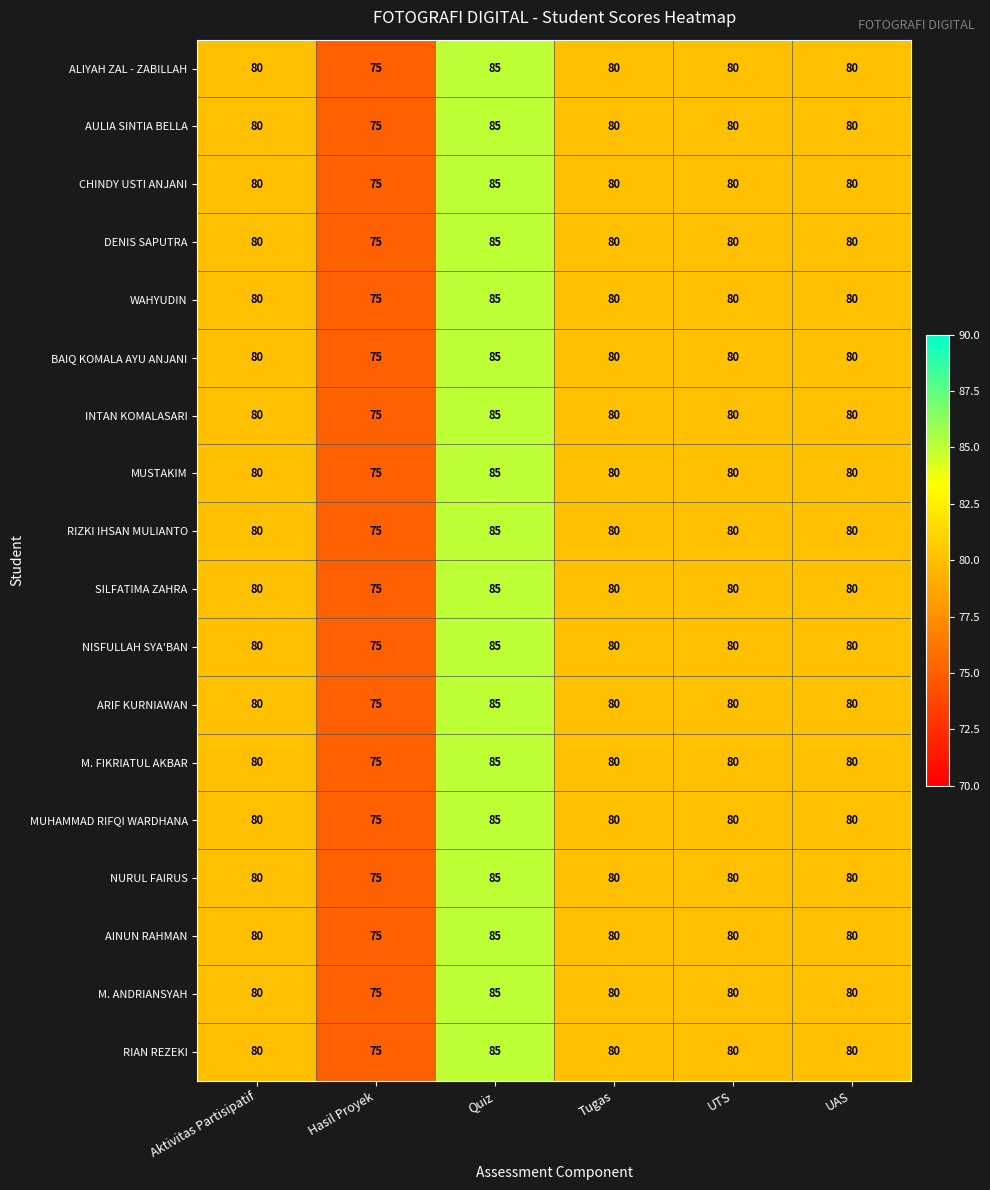

At which category is the sum across all series the highest?

Quiz